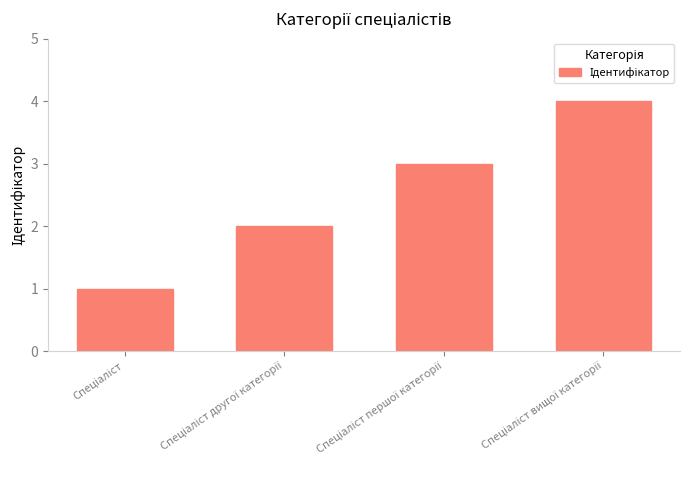

How many data points are less than 3?

2